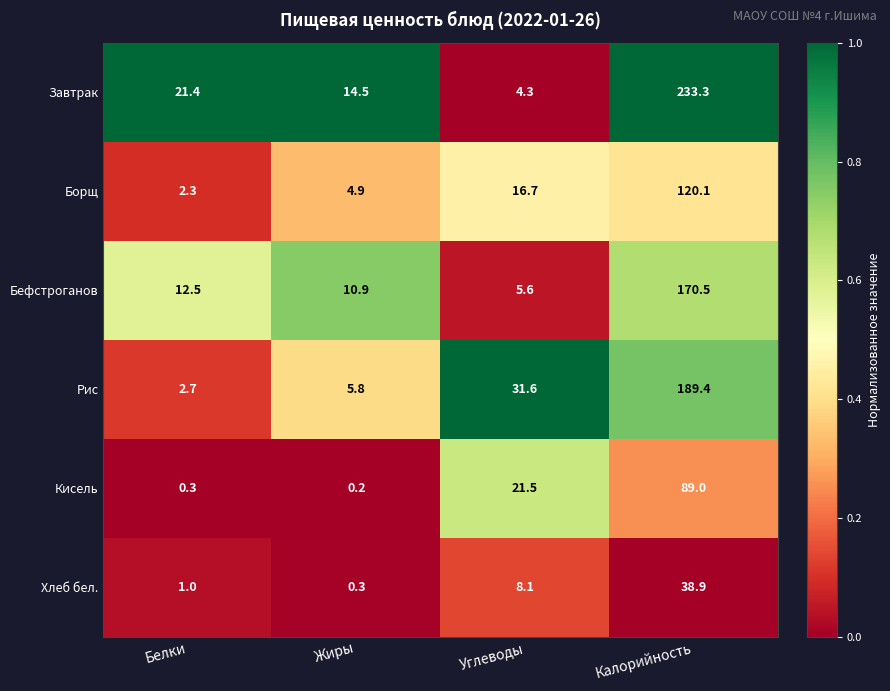

Is it true that Рис equals 189.4 at Калорийность?

True